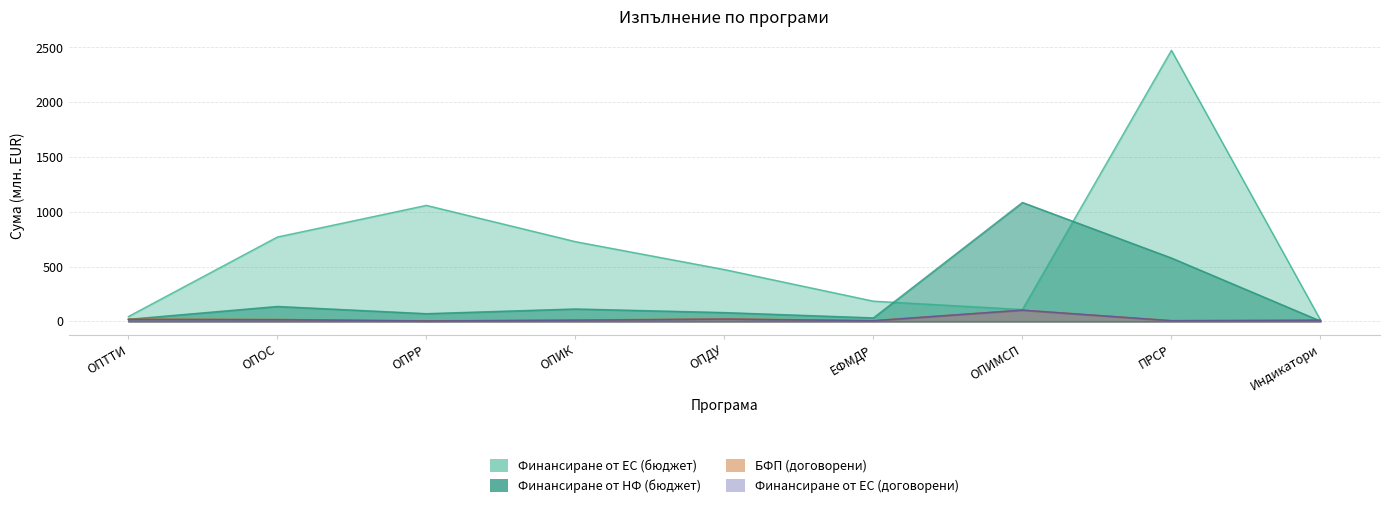

At which label does БФП (договорени) reach its peak?

ОПИМСП